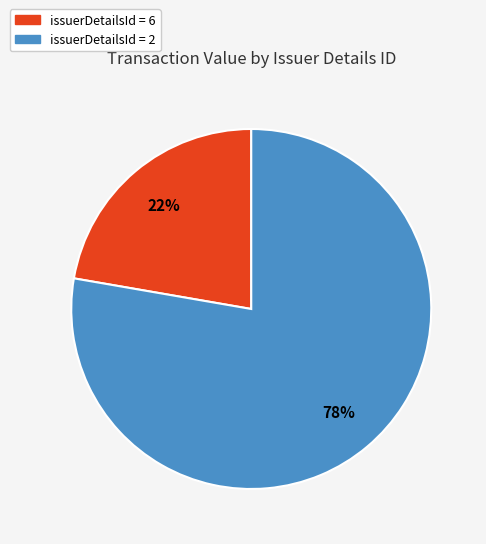

What is the majority slice?

issuerDetailsId = 2